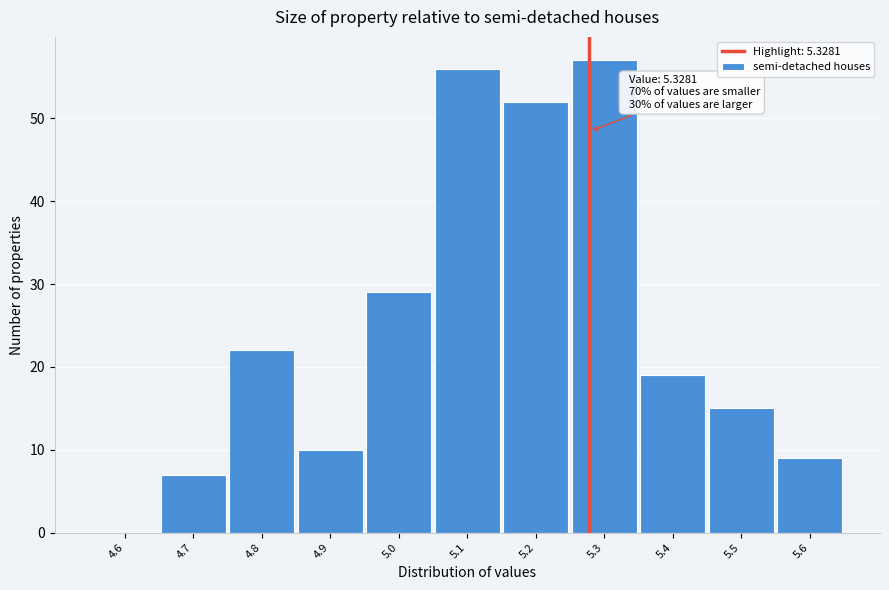

Reading left to right, transcribe all the data shown in this chart.

4.6=0	4.7=7	4.8=22	4.9=10	5.0=29	5.1=56	5.2=52	5.3=57	5.4=19	5.5=15	5.6=9